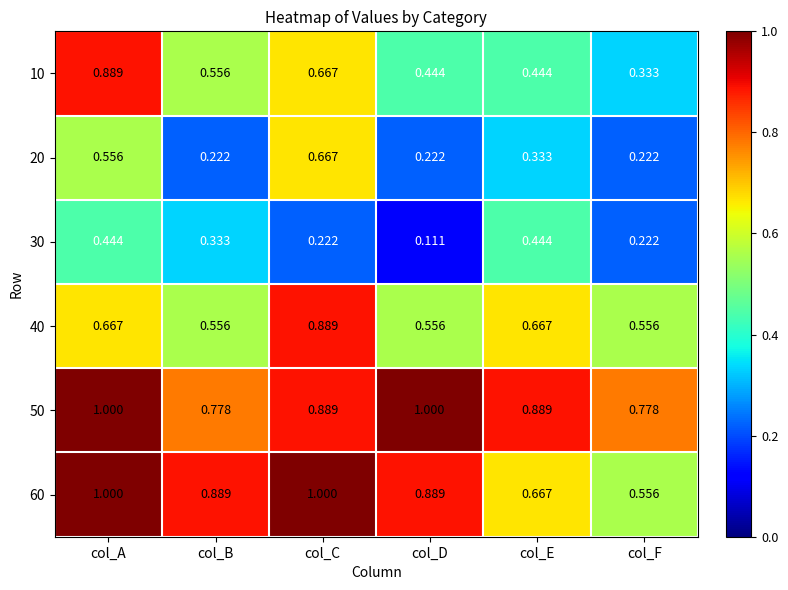

At which category is the sum across all series the highest?

col_A